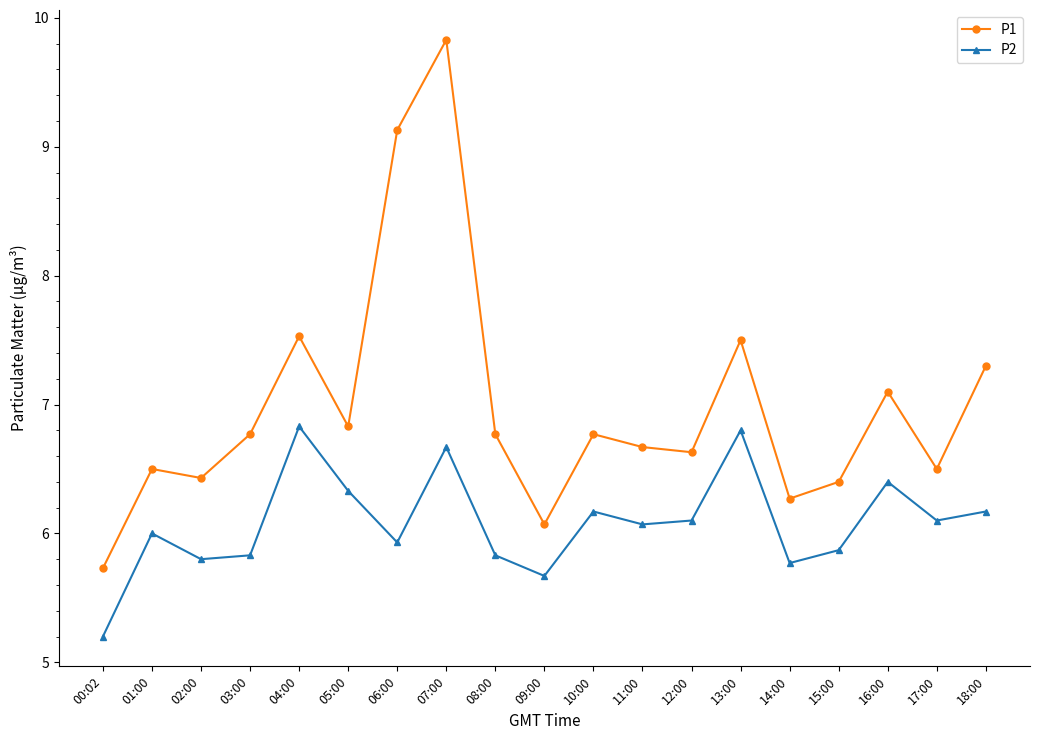

Count the number of categories in the chart.

19